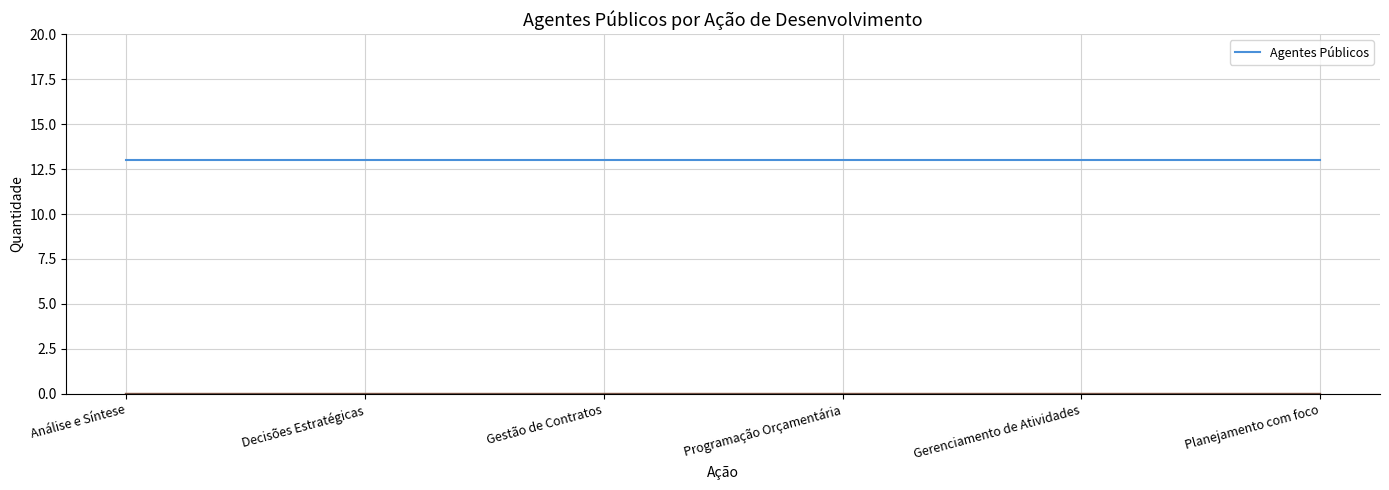

Does the chart have visible grid lines?

Yes